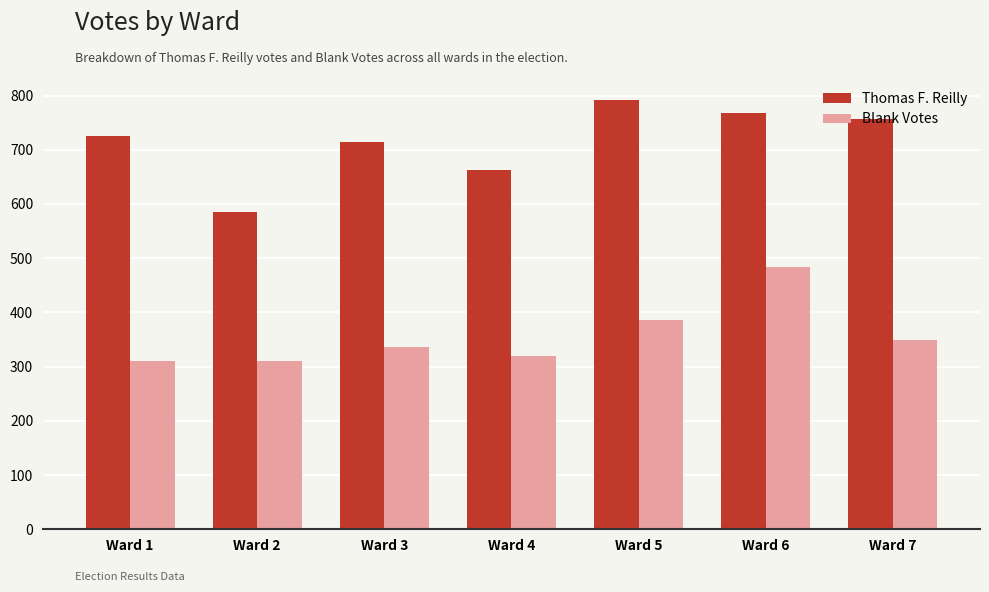

At how many categories does at least one series exceed 555?

7